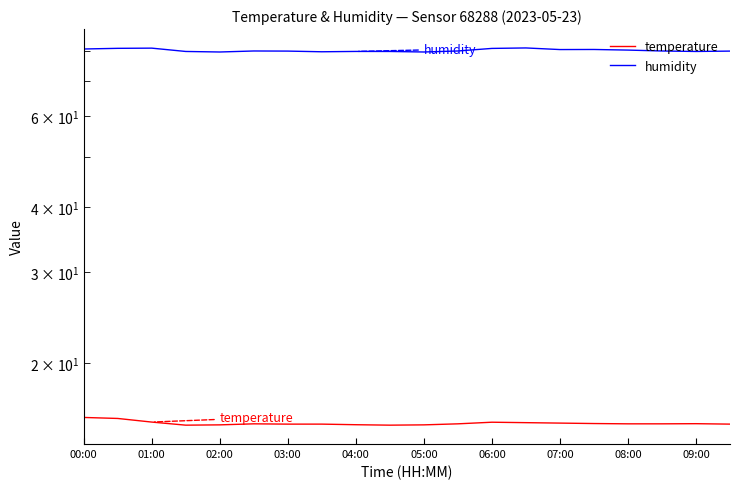

What are all the series names shown in the legend?

temperature, humidity